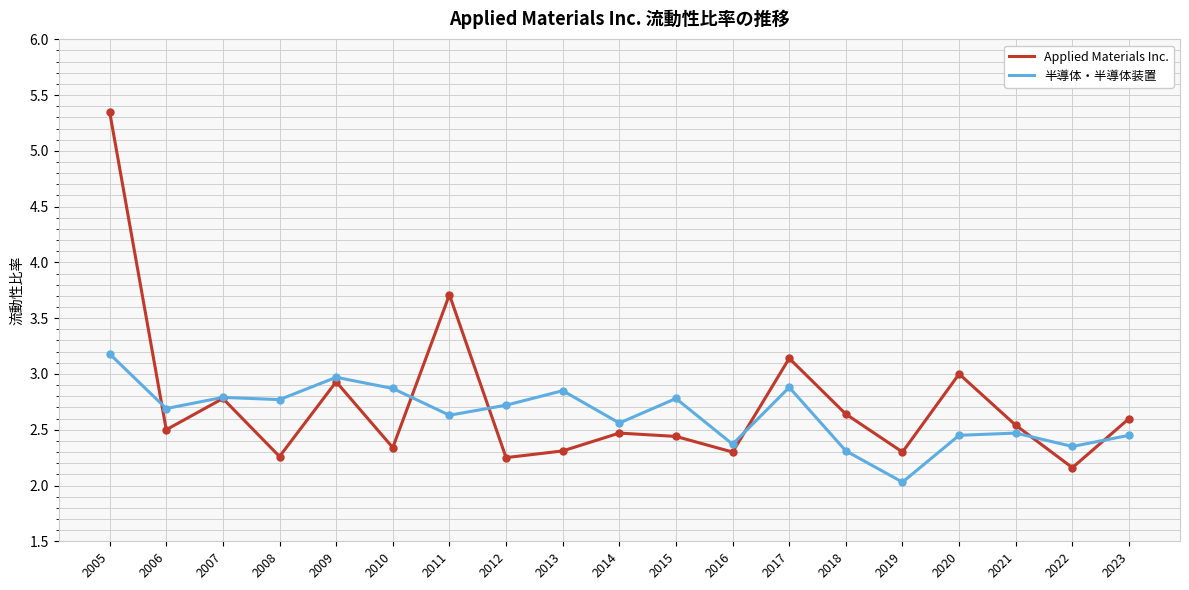

What is the minimum value shown in the chart?

2.0